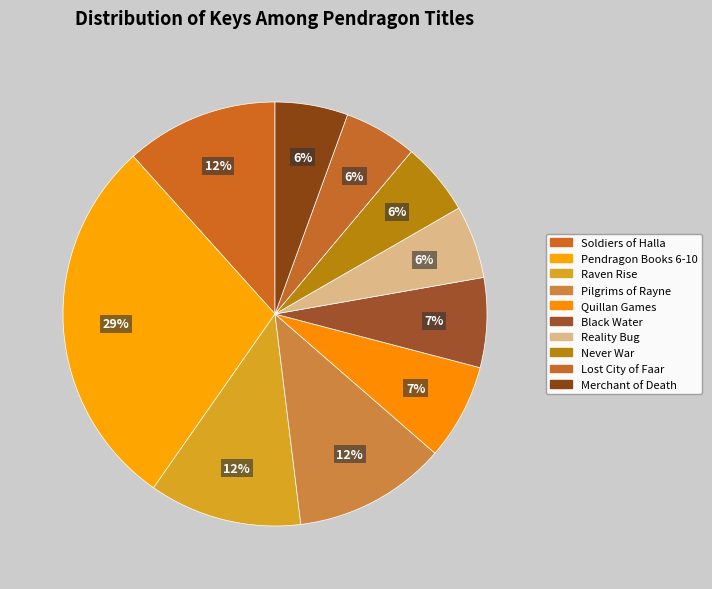

What is the total percentage of Black Water and Quillan Games?

14.2%